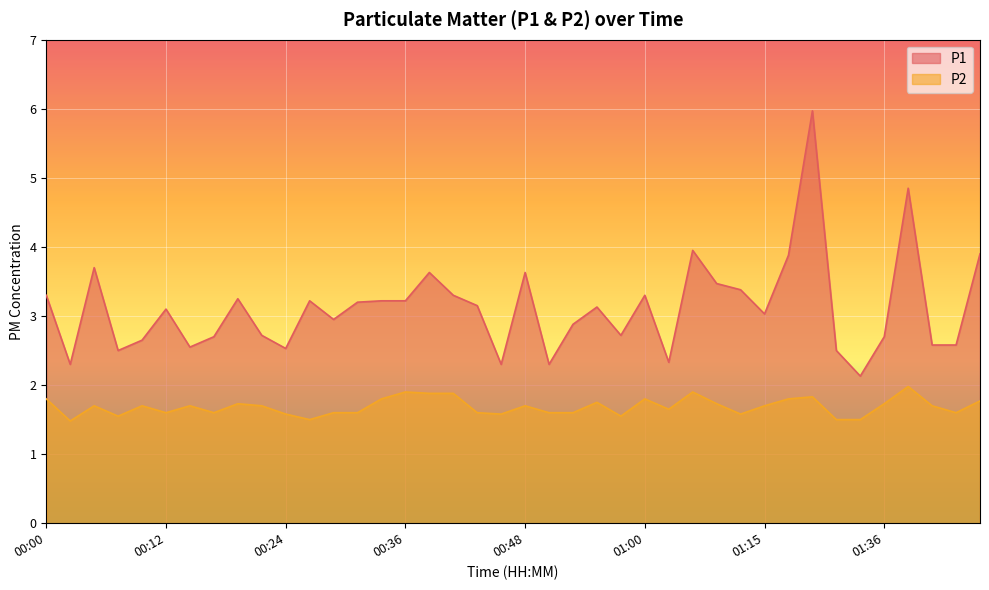

Reading right to left, list all the values displayed in this chart.

P1: 01:46=3.9	01:44=2.6	01:41=2.6	01:39=4.8	01:36=2.7	01:34=2.1	01:31=2.5	01:29=6.0	01:18=3.9	01:15=3.0	01:11=3.4	01:08=3.5	01:05=4.0	01:03=2.3	01:00=3.3	00:58=2.7	00:56=3.1	00:53=2.9	00:51=2.3	00:48=3.6	00:46=2.3	00:43=3.1	00:41=3.3	00:39=3.6	00:36=3.2	00:34=3.2	00:31=3.2	00:29=3.0	00:26=3.2	00:24=2.5	00:22=2.7	00:19=3.2	00:17=2.7	00:14=2.5	00:12=3.1	00:09=2.6	00:07=2.5	00:05=3.7	00:02=2.3	00:00=3.3
P2: 01:46=1.8	01:44=1.6	01:41=1.7	01:39=2.0	01:36=1.7	01:34=1.5	01:31=1.5	01:29=1.8	01:18=1.8	01:15=1.7	01:11=1.6	01:08=1.7	01:05=1.9	01:03=1.6	01:00=1.8	00:58=1.6	00:56=1.8	00:53=1.6	00:51=1.6	00:48=1.7	00:46=1.6	00:43=1.6	00:41=1.9	00:39=1.9	00:36=1.9	00:34=1.8	00:31=1.6	00:29=1.6	00:26=1.5	00:24=1.6	00:22=1.7	00:19=1.7	00:17=1.6	00:14=1.7	00:12=1.6	00:09=1.7	00:07=1.6	00:05=1.7	00:02=1.5	00:00=1.8